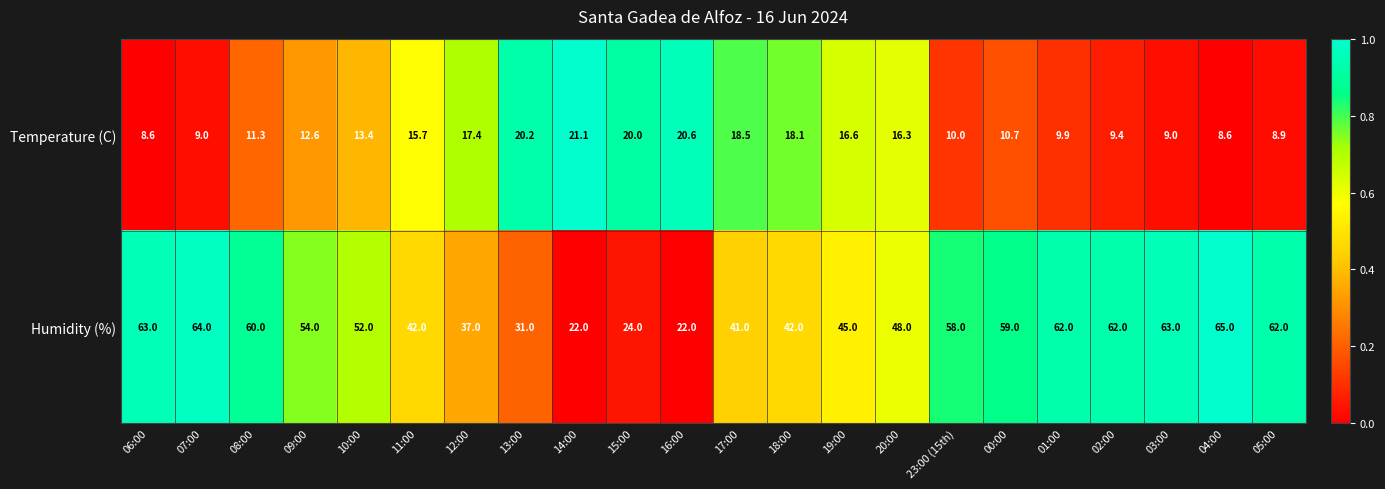

How many data points in Temperature (C) are above 13?

11